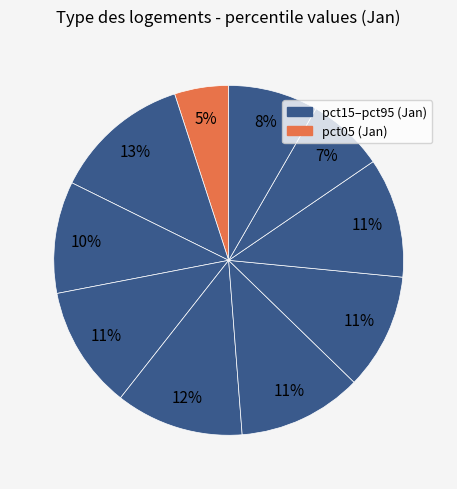

How many slices are in this pie chart?

10